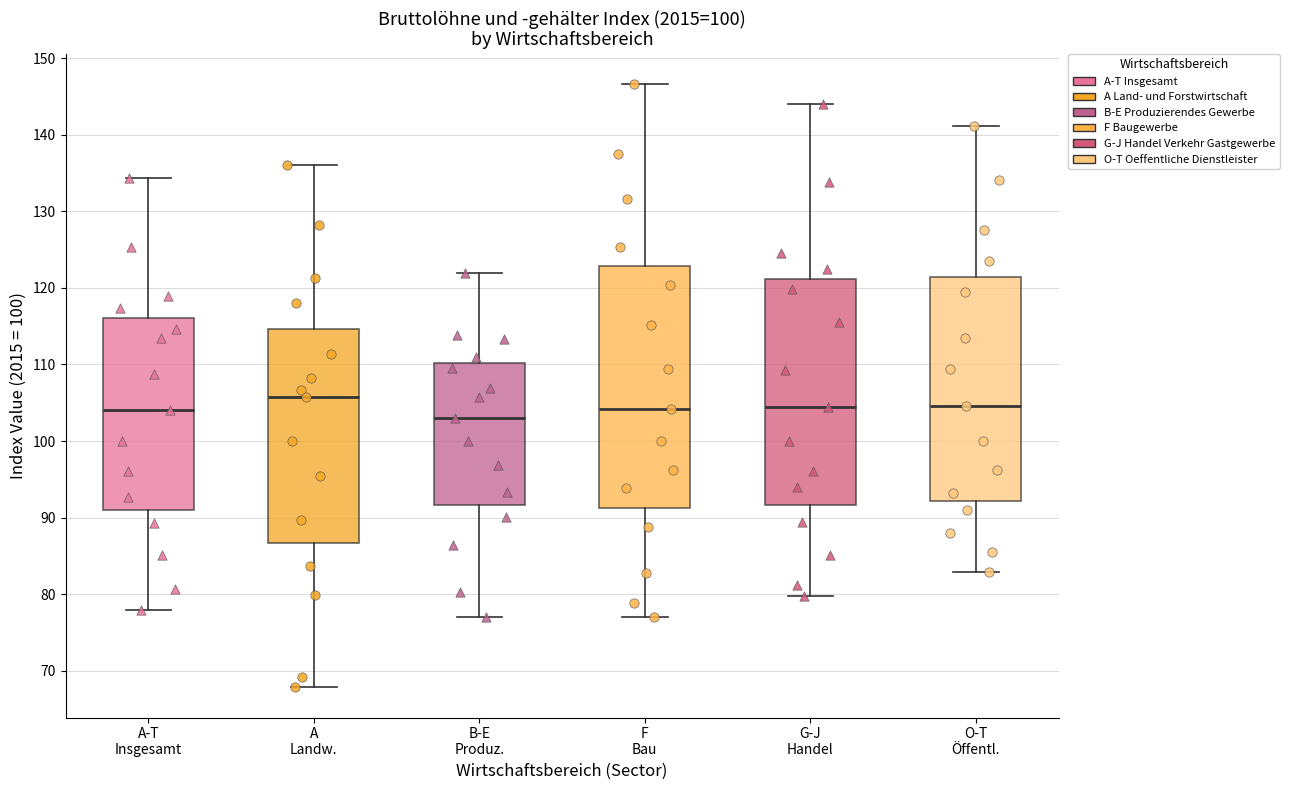

Where is the upper edge of the box for F Bau on the y-axis? The values are not printed on the chart, so give them approximately, as read against the axis.

123